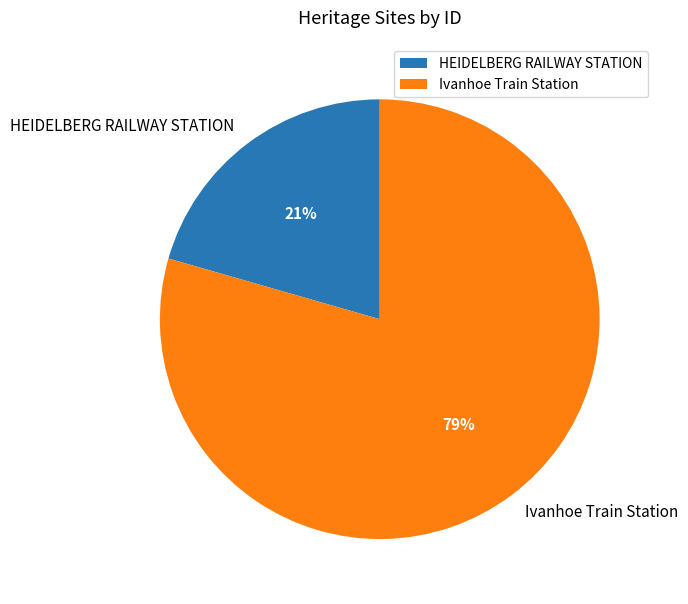

Is HEIDELBERG RAILWAY STATION the majority of the pie?

No